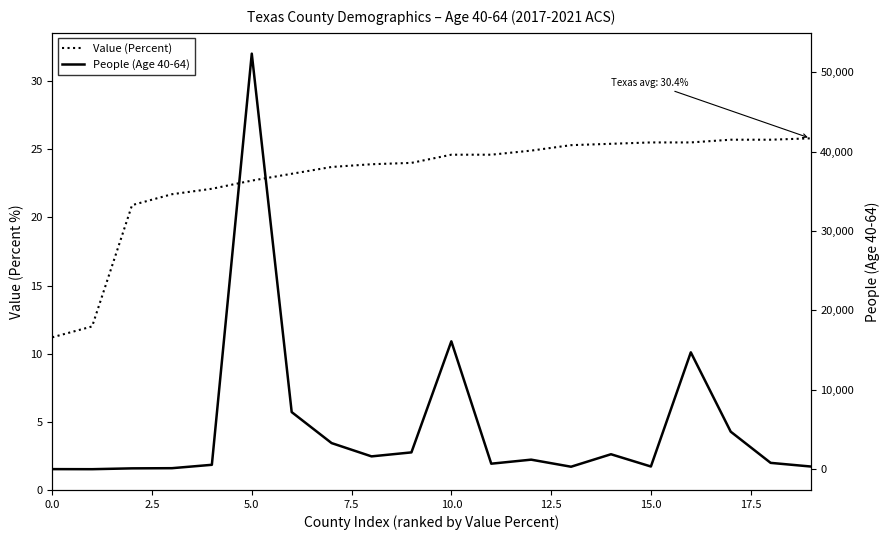

What is the maximum value shown in the chart?

52343.0